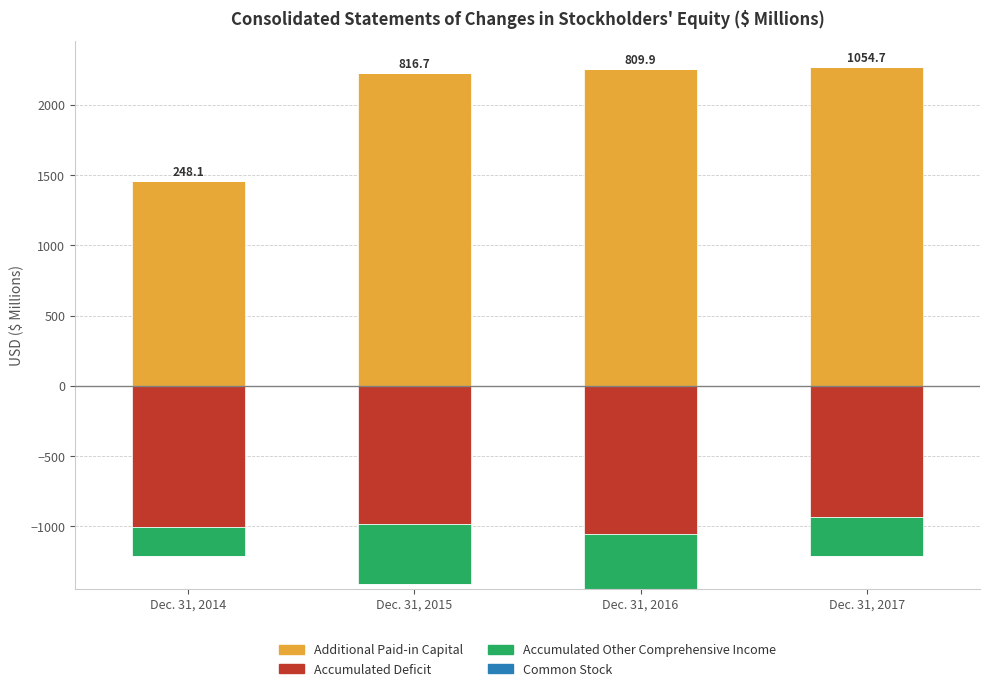

Between Dec. 31, 2014 and Dec. 31, 2017, which is larger?

Dec. 31, 2017